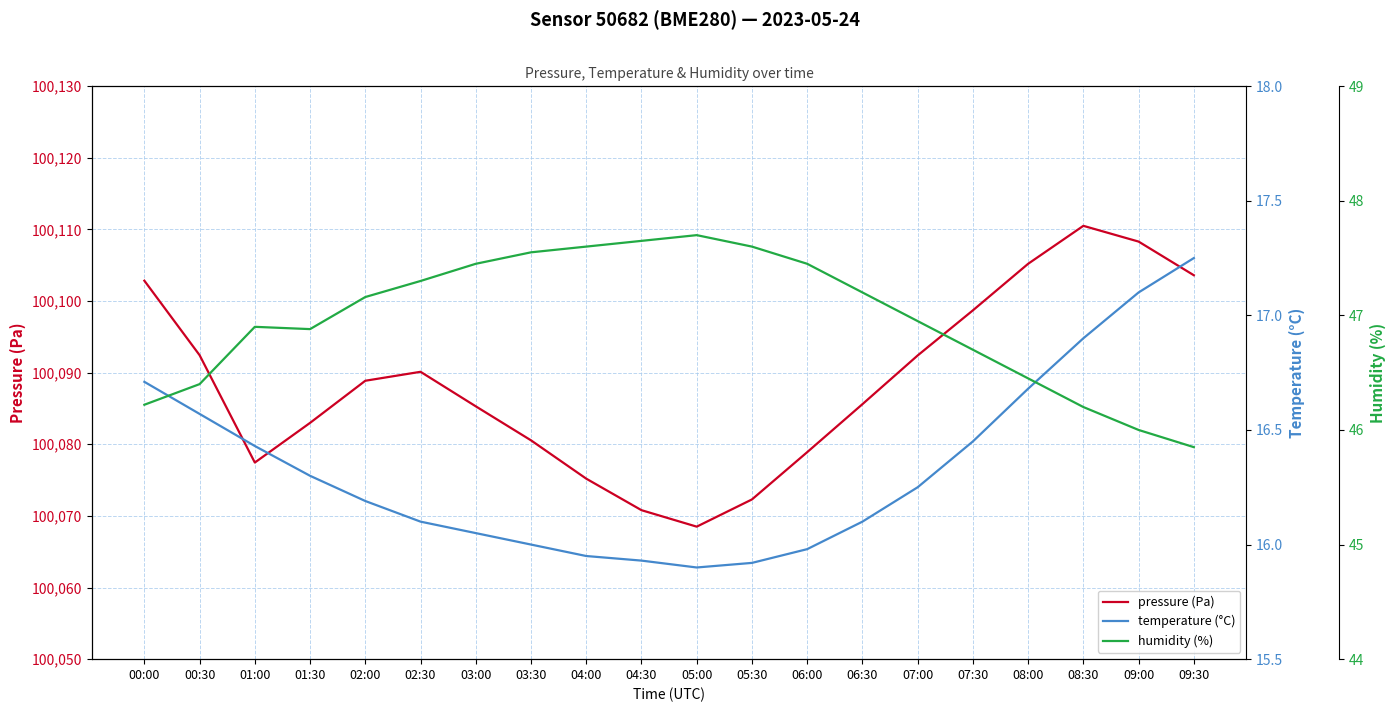

True or false: pressure (Pa) and humidity (%) cross at least once.

False